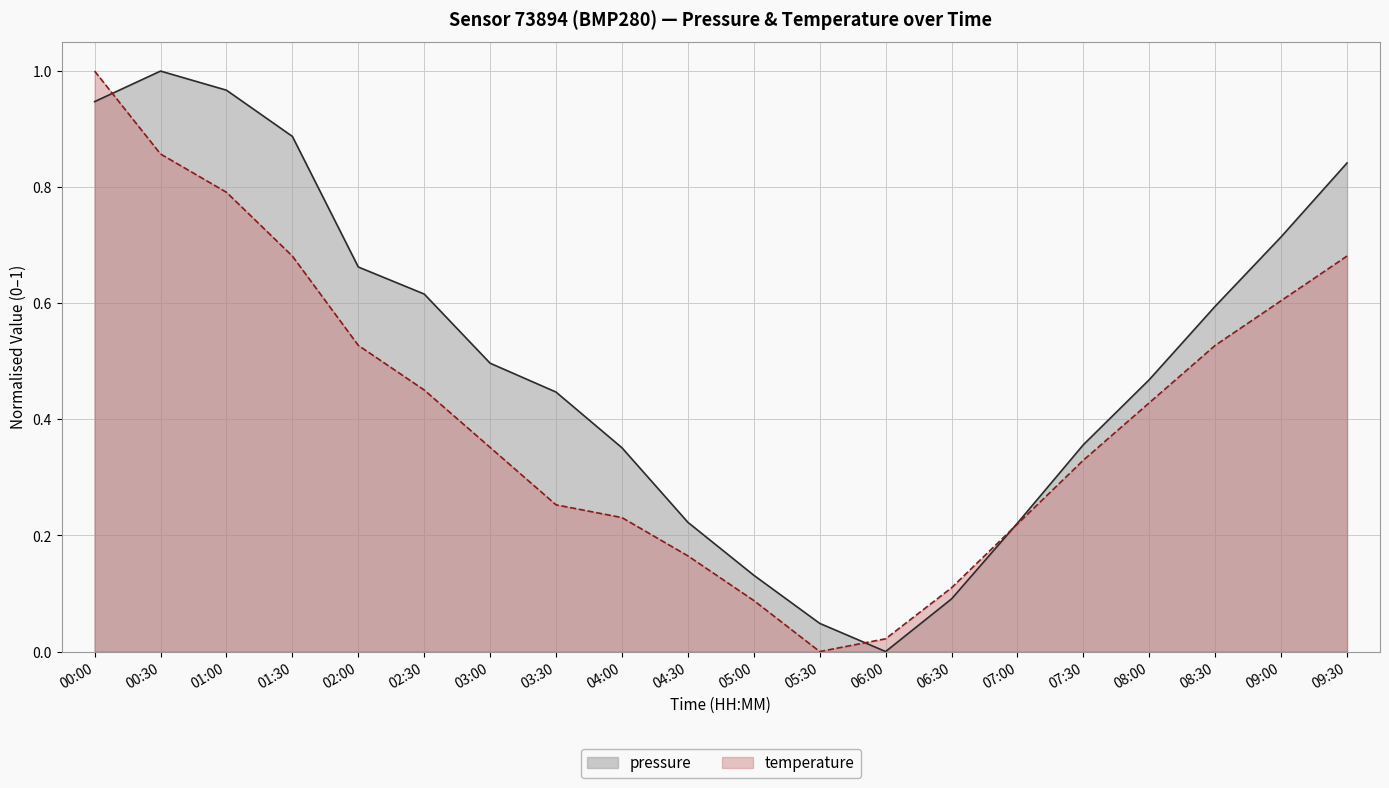

How many lines are shown in the chart?

2